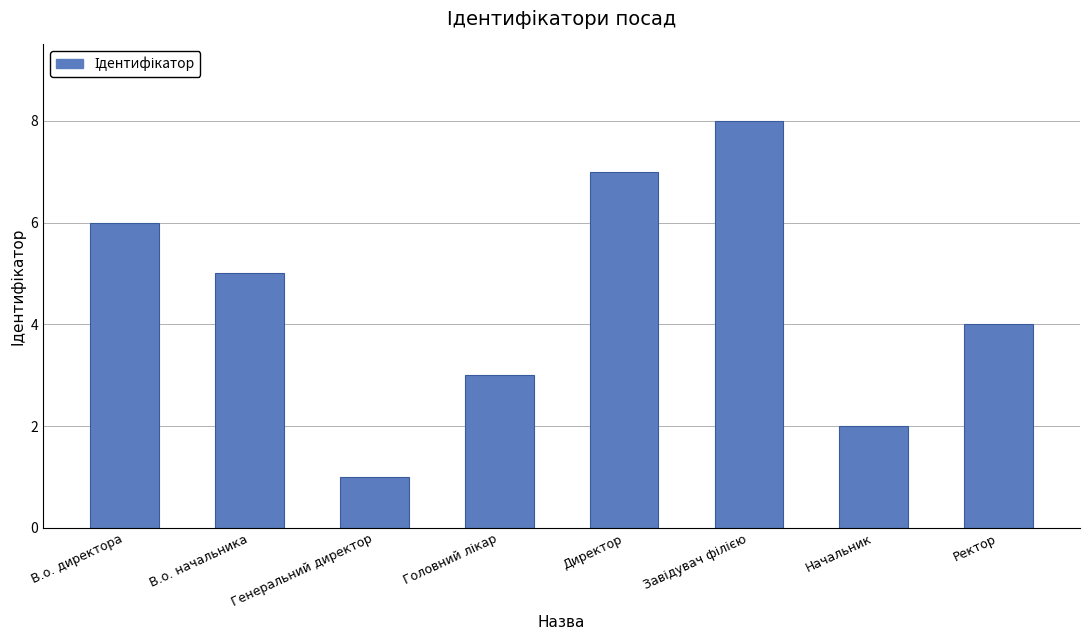

True or false: the data shows 1 at Генеральний директор.

True